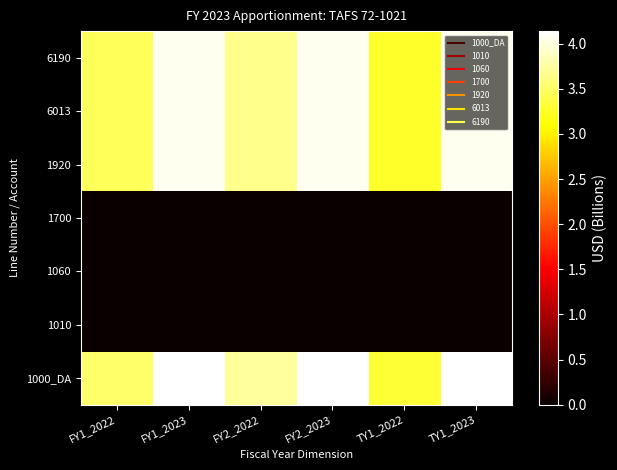

How many data points does each series have?

6